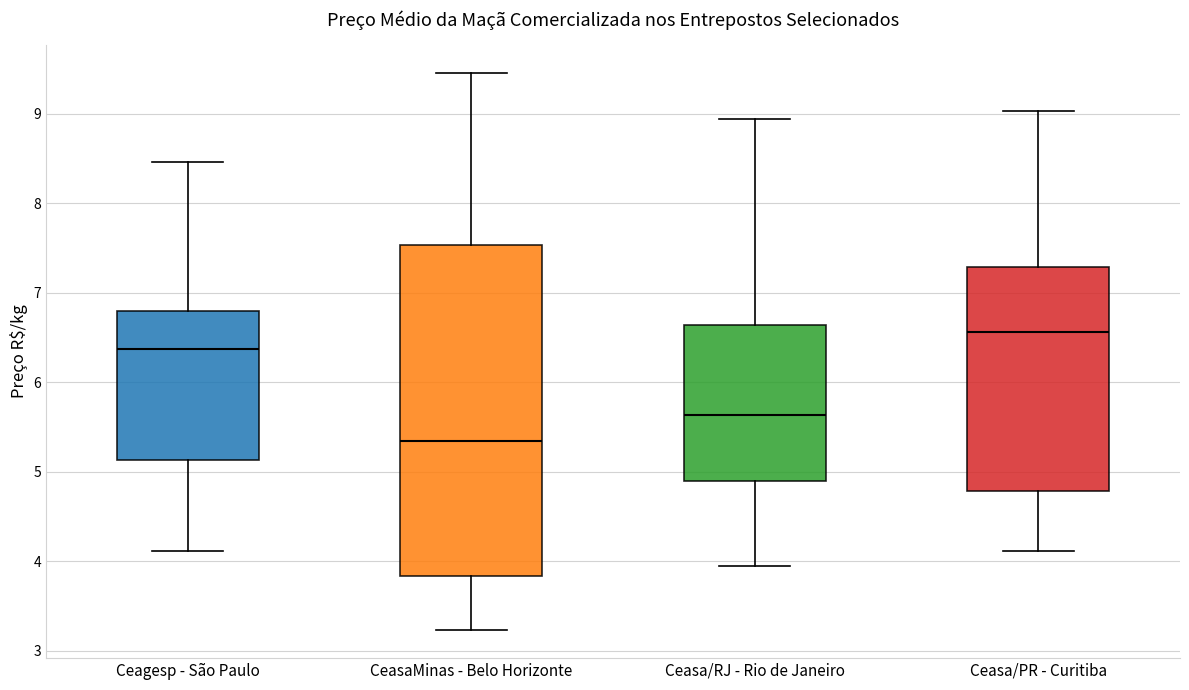

Reading left to right, read every box against the y-axis: the position of its median line, the range the box covers, and the ends of its whiskers. The values are not printed on the chart, so give them approximately, as read against the axis.

Ceagesp - São Paulo: median 6.4, box 5.1 to 6.8, whiskers 4.1 to 8.5
CeasaMinas - Belo Horizonte: median 5.4, box 3.8 to 7.5, whiskers 3.2 to 9.5
Ceasa/RJ - Rio de Janeiro: median 5.6, box 4.9 to 6.6, whiskers 3.9 to 8.9
Ceasa/PR - Curitiba: median 6.6, box 4.8 to 7.3, whiskers 4.1 to 9.0